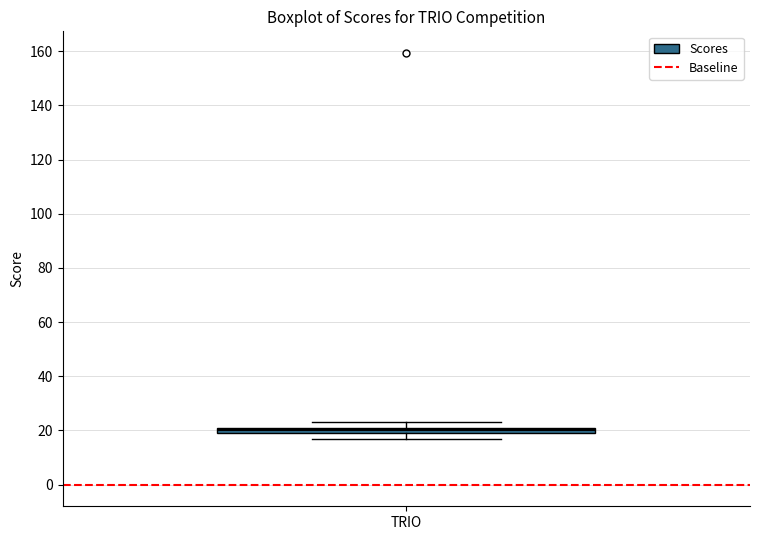

Where is the upper edge of the box for TRIO on the y-axis? The values are not printed on the chart, so give them approximately, as read against the axis.

22